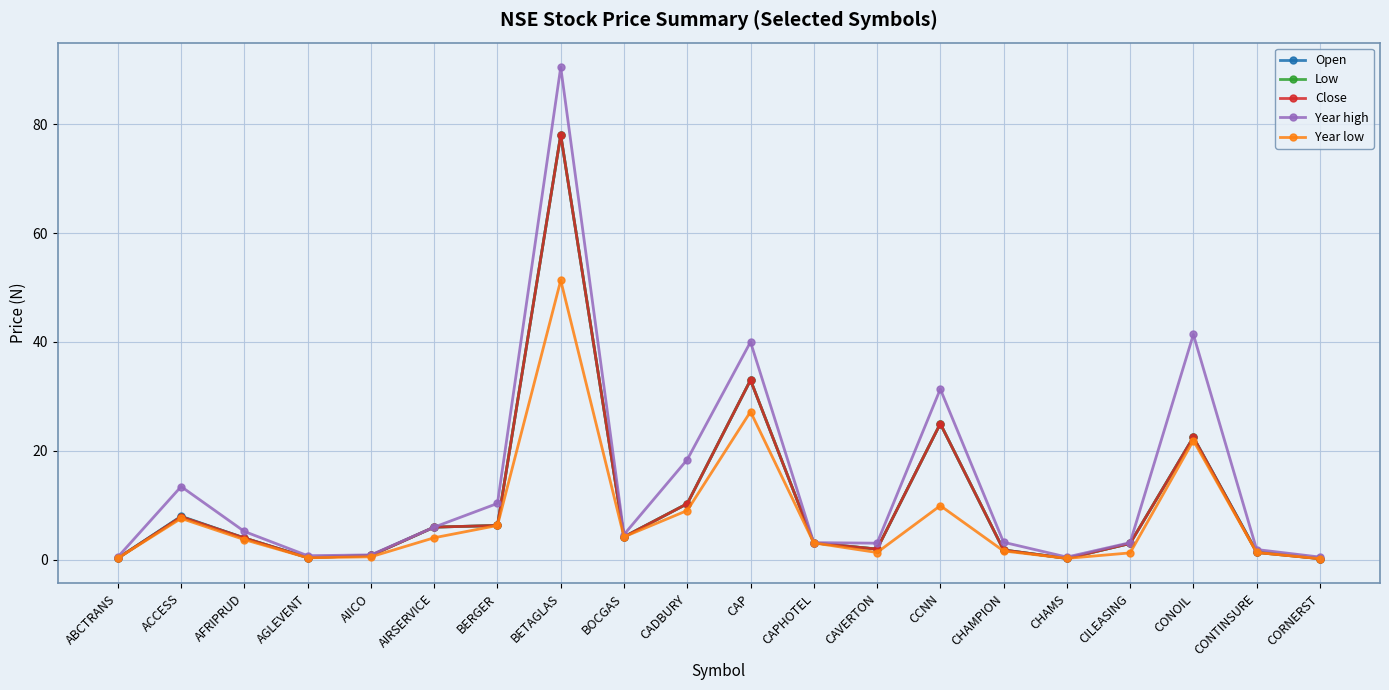

What is the approximate value of Year high at CORNERST?

0.5